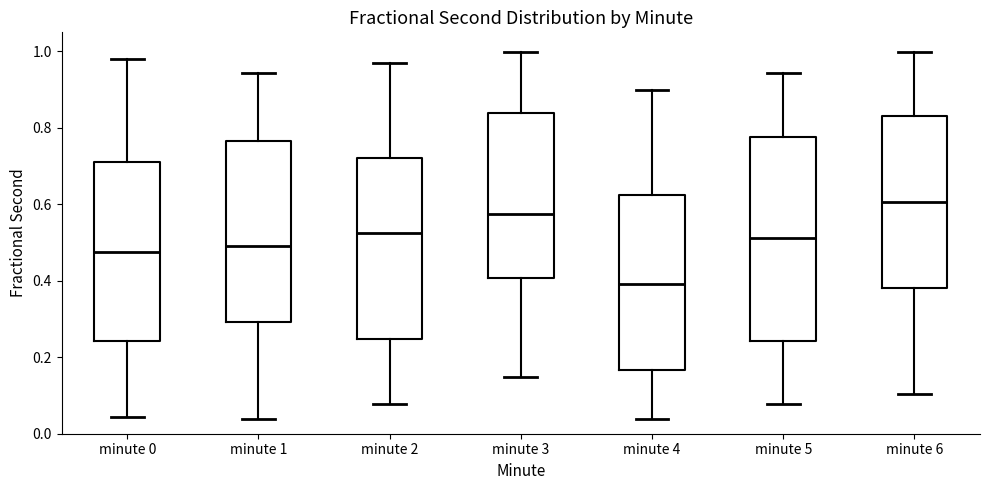

Where does the lower whisker of the box for minute 6 end on the y-axis? The values are not printed on the chart, so give them approximately, as read against the axis.

0.10